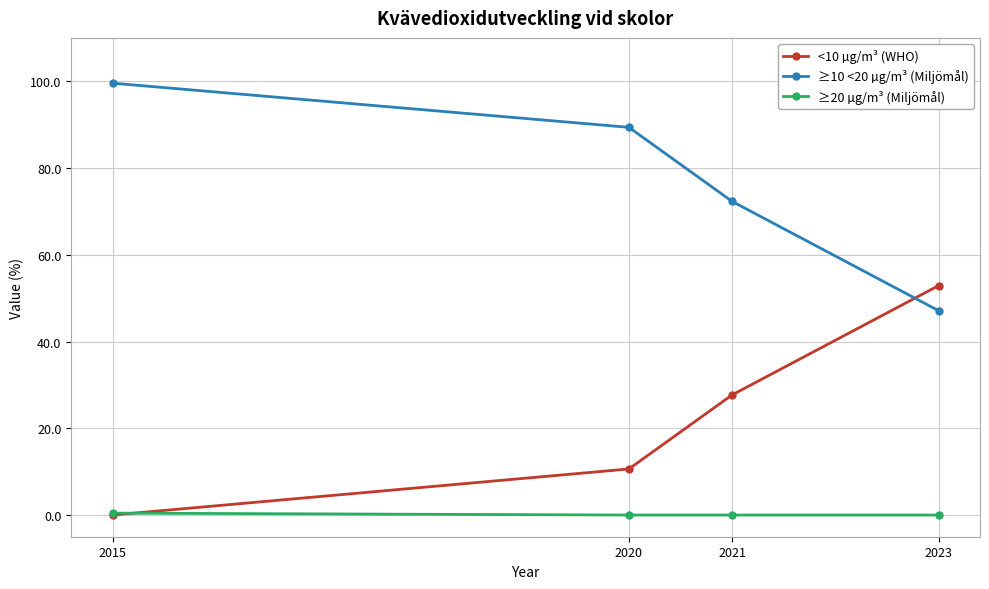

What are all the series names shown in the legend?

<10 µg/m³ (WHO), ≥10 <20 µg/m³ (Miljömål), ≥20 µg/m³ (Miljömål)